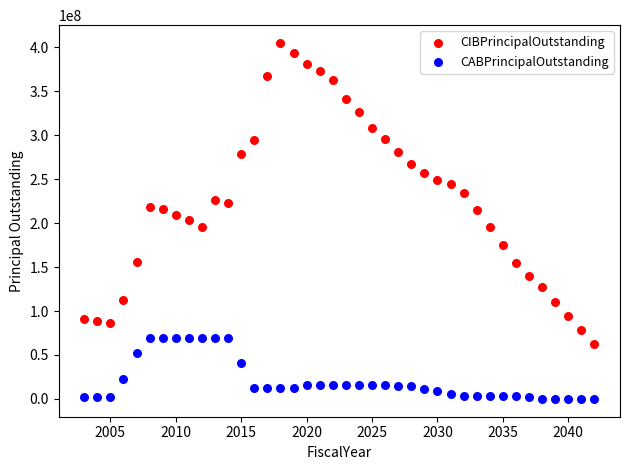

In the CABPrincipalOutstanding series, what Y value is closest to 34794589?

40381474.2